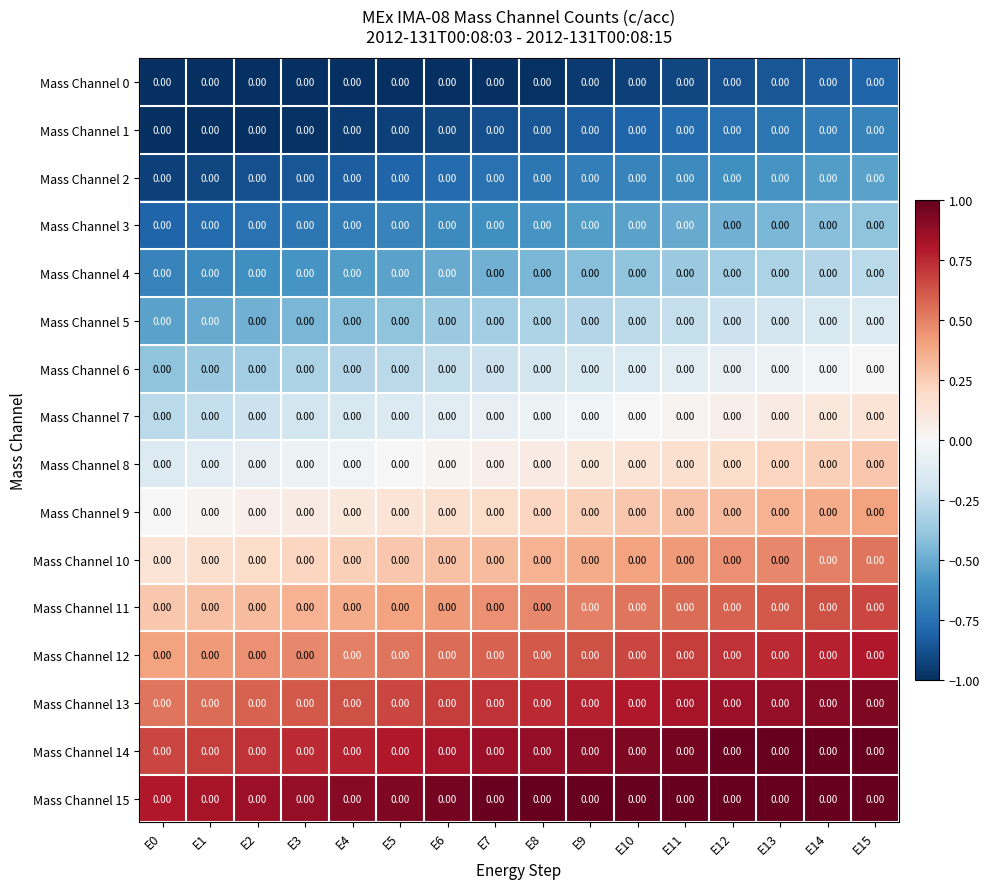

At which label does Mass Channel 1 reach its peak?

E15